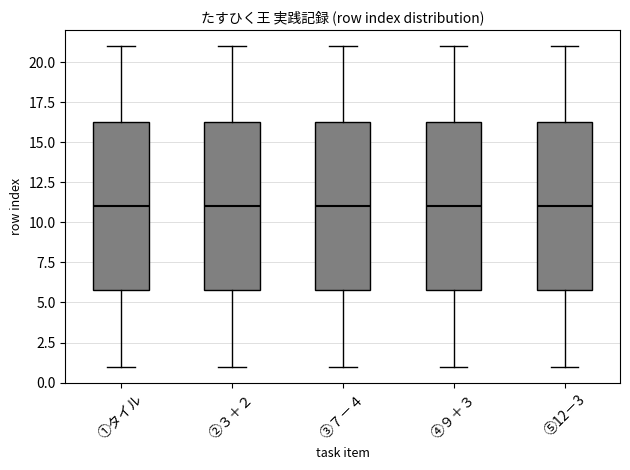

Reading left to right, transcribe this box plot: for each box, give where its median line is, the range the box spans, and where its two whiskers end, as read against the y-axis. The values are not printed on the chart, so give them approximately, as read against the axis.

①タイル: median 11.0, box 6.0 to 16.5, whiskers 1.0 to 21.0
②３＋２: median 11.0, box 6.0 to 16.5, whiskers 1.0 to 21.0
③７－４: median 11.0, box 6.0 to 16.5, whiskers 1.0 to 21.0
④９＋３: median 11.0, box 6.0 to 16.5, whiskers 1.0 to 21.0
⑤12－3: median 11.0, box 6.0 to 16.5, whiskers 1.0 to 21.0